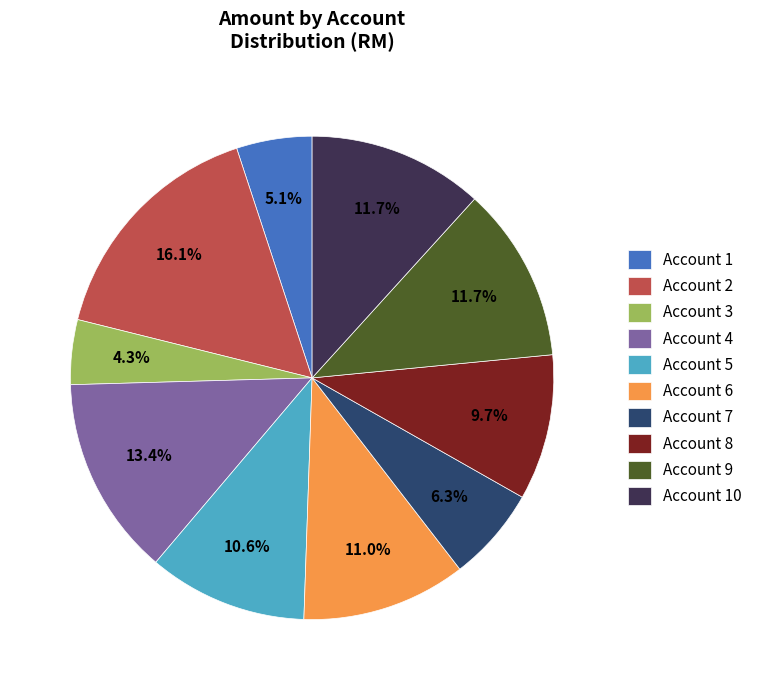

Which category has the smallest portion of the pie?

Account 3